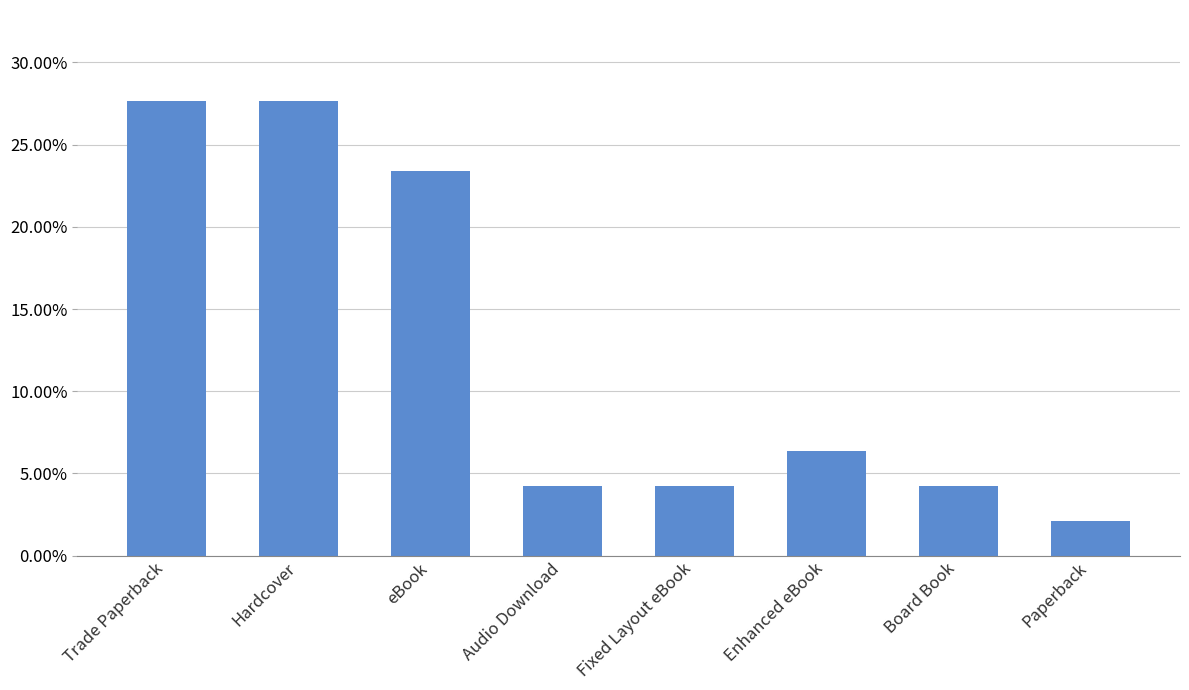

What is the value of the 6th bar from the left?

0.1